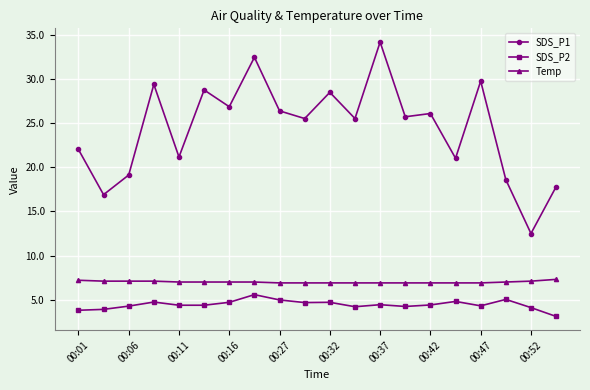

What is the sum of all SDS_P2 values?

88.6